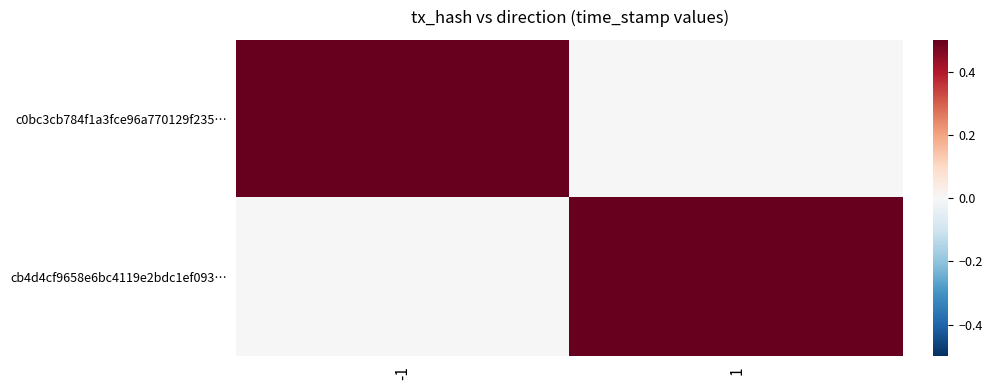

Reading left to right, list all the values displayed in this chart.

c0bc3cb784f1a3fce96a770129f235…: -1=0.5	1=0.0
cb4d4cf9658e6bc4119e2bdc1ef093…: -1=0.0	1=0.5